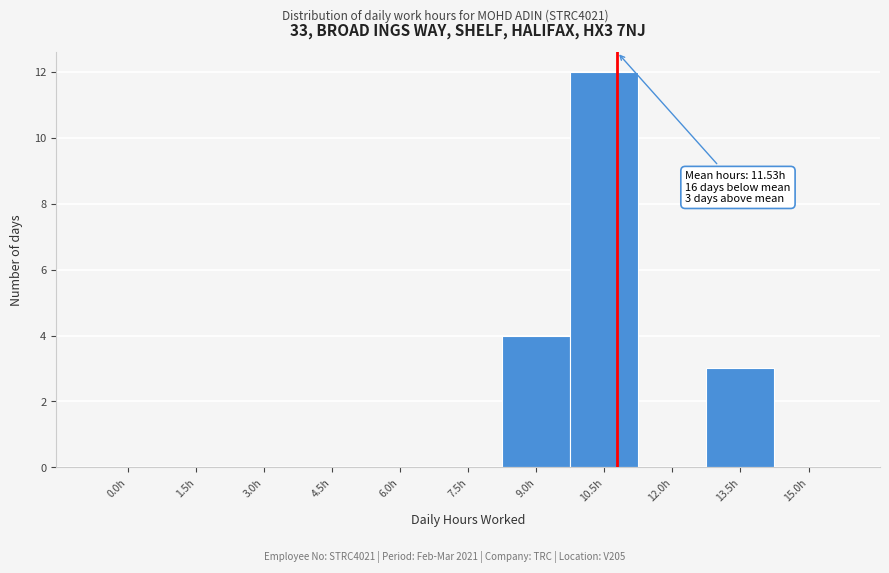

Reading right to left, extract all data points from this chart.

15.0h=0	13.5h=3	12.0h=0	10.5h=12	9.0h=4	7.5h=0	6.0h=0	4.5h=0	3.0h=0	1.5h=0	0.0h=0